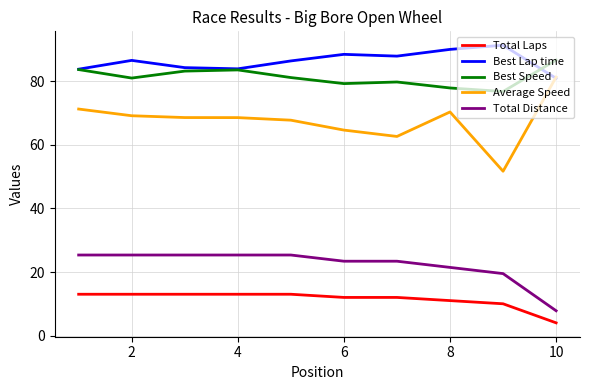

What is the smallest value displayed?

4.0